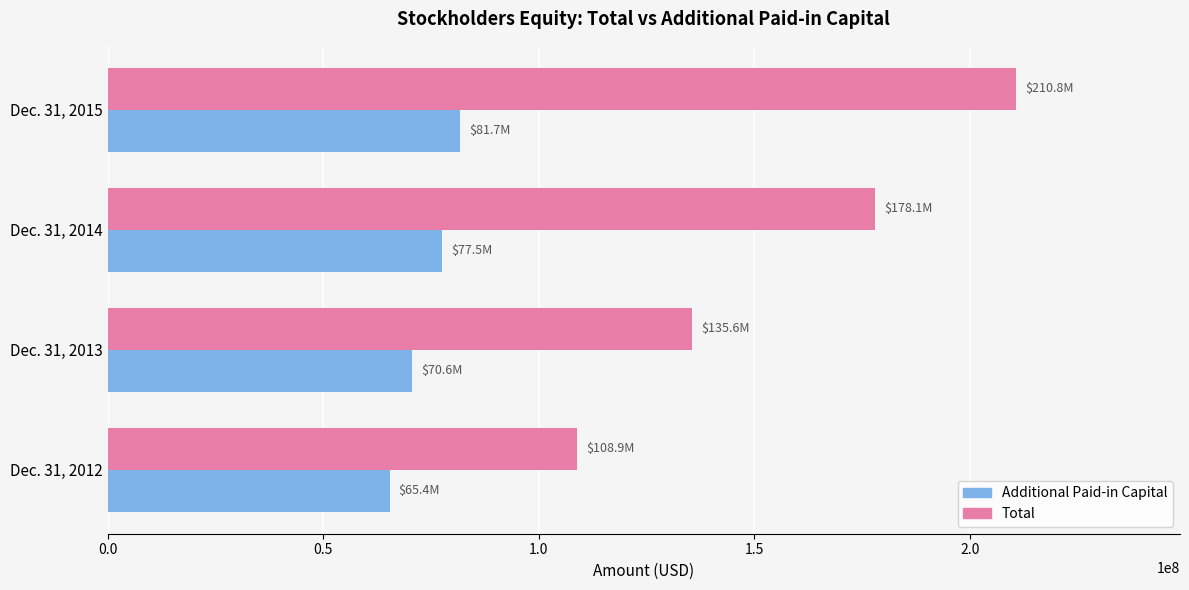

What is the difference between the maximum and minimum values in the Additional Paid-in Capital series?

16254000